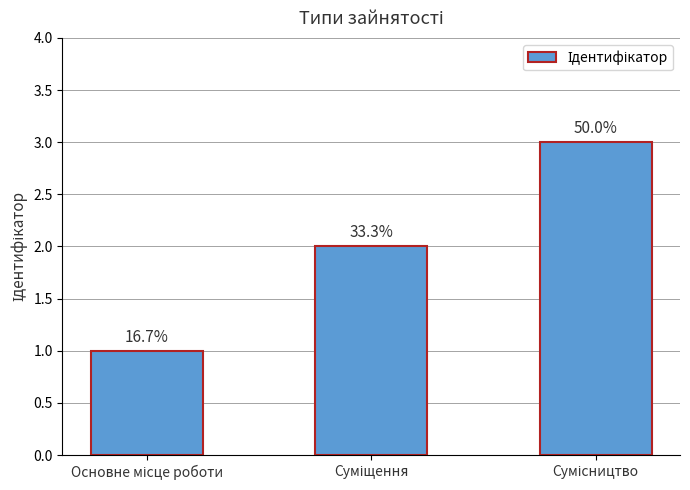

What is the difference between the values at Основне місце роботи and Сумісництво?

2